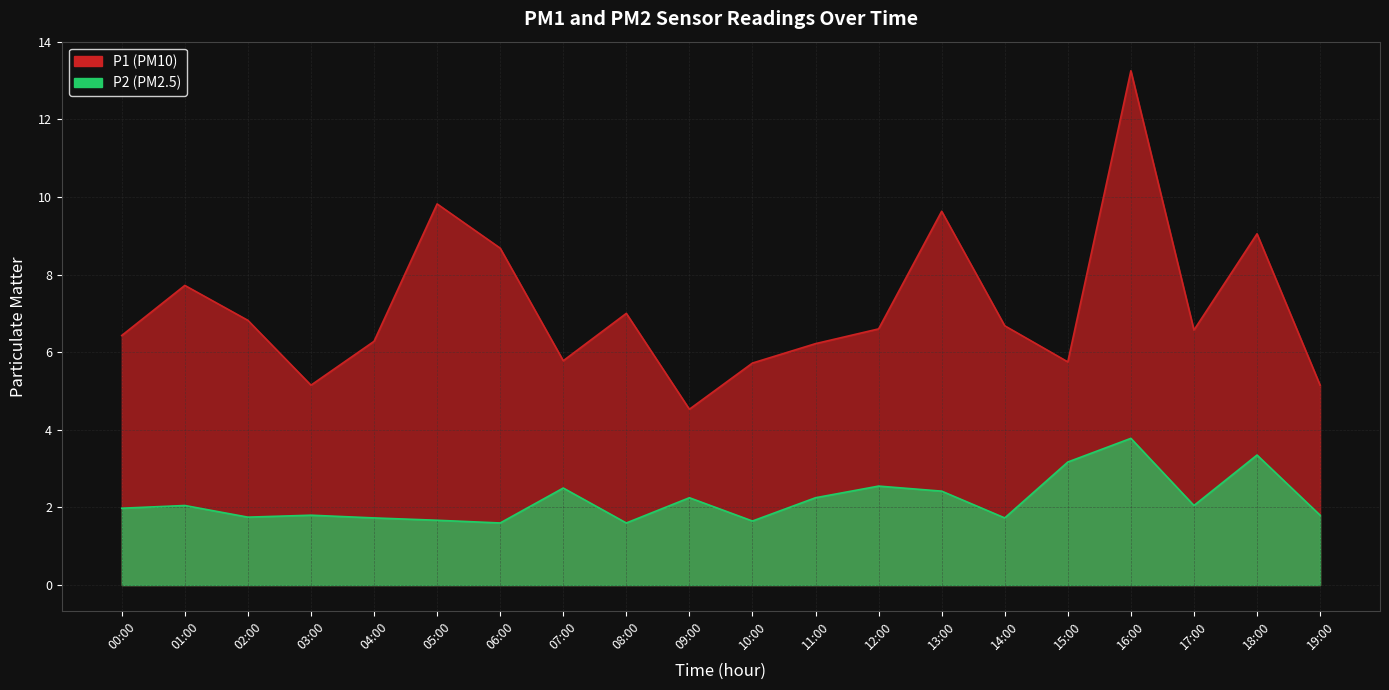

What is the highest value of the P1 series?

13.2